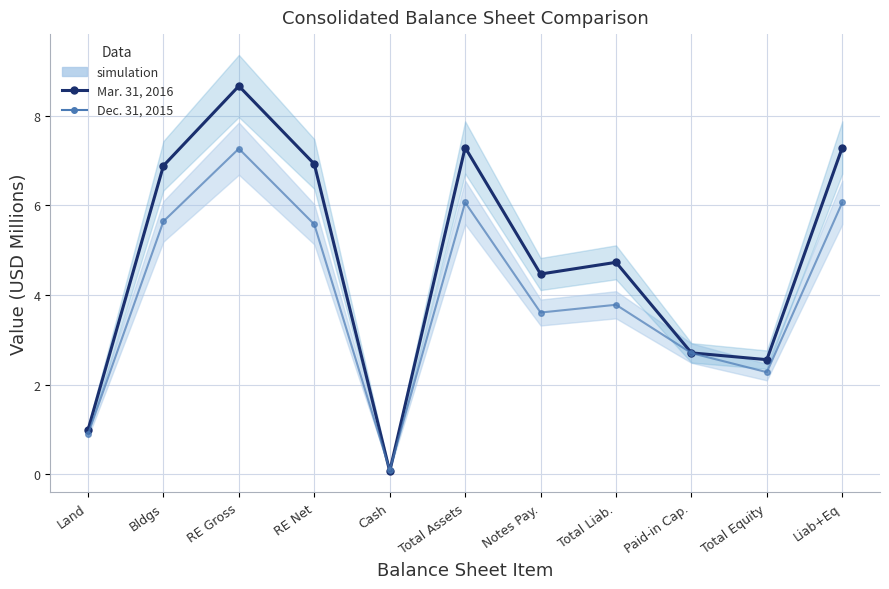

List the series in order of their overall mean, lowest first.

Dec. 31, 2015, Mar. 31, 2016